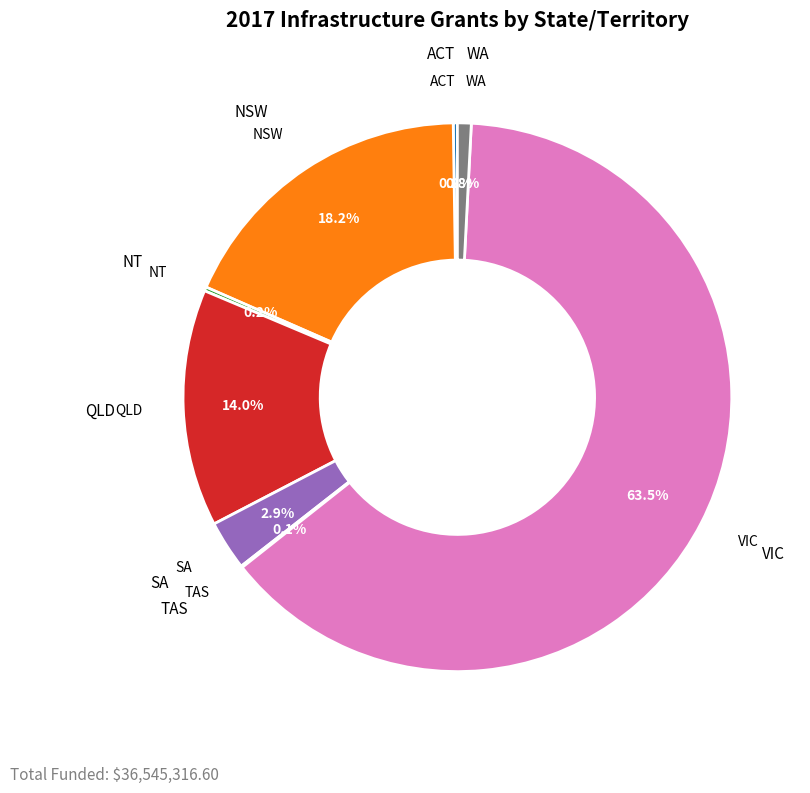

Is there a majority slice in this chart?

Yes